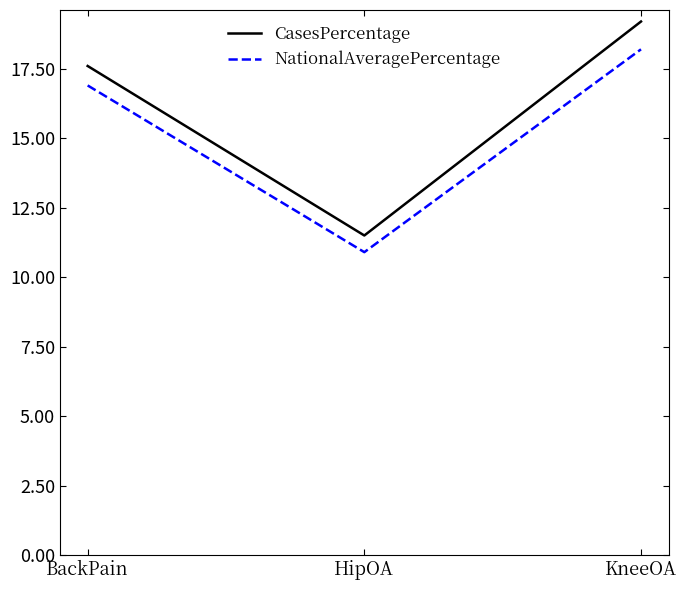

Between BackPain and KneeOA, which series saw the biggest shift?

CasesPercentage